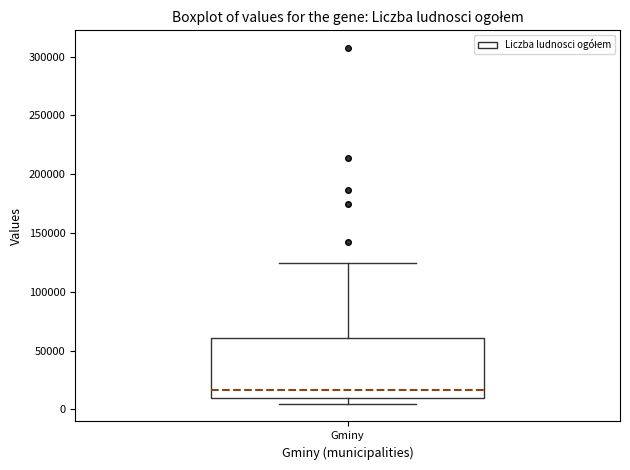

Transcribe this box plot: give where the median line is, the range the box spans, and where the two whiskers end, as read against the y-axis. The values are not printed on the chart, so give them approximately, as read against the axis.

median 15000, box 10000 to 60000, whiskers 5000 to 125000